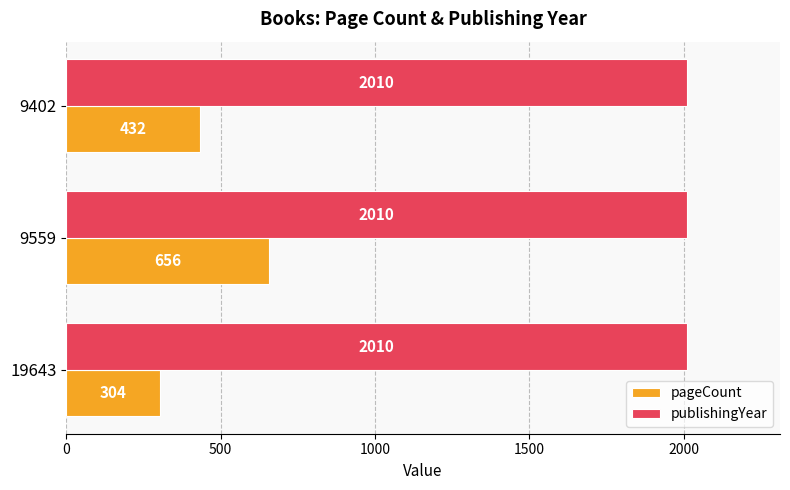

What are all the series names shown in the legend?

pageCount, publishingYear